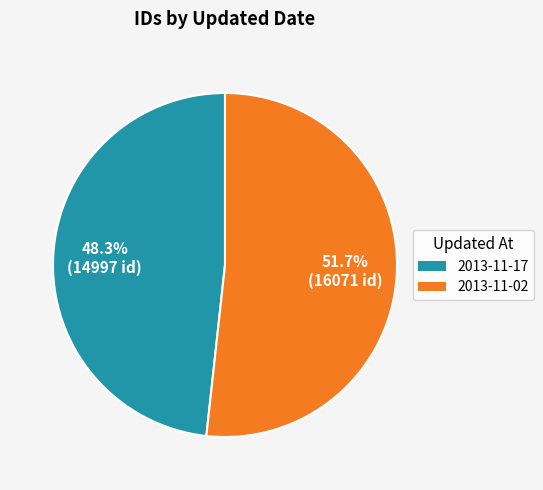

Which slice is the largest?

2013-11-02